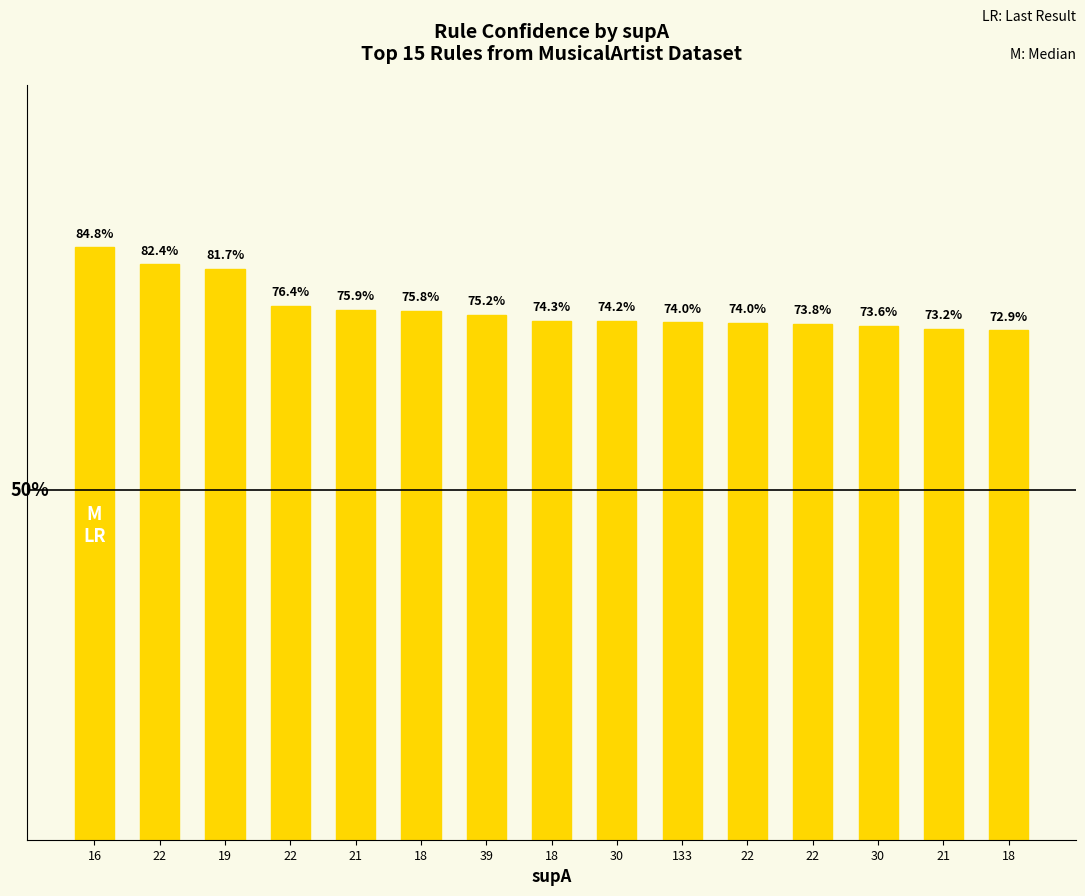

Does the chart contain any negative values?

No